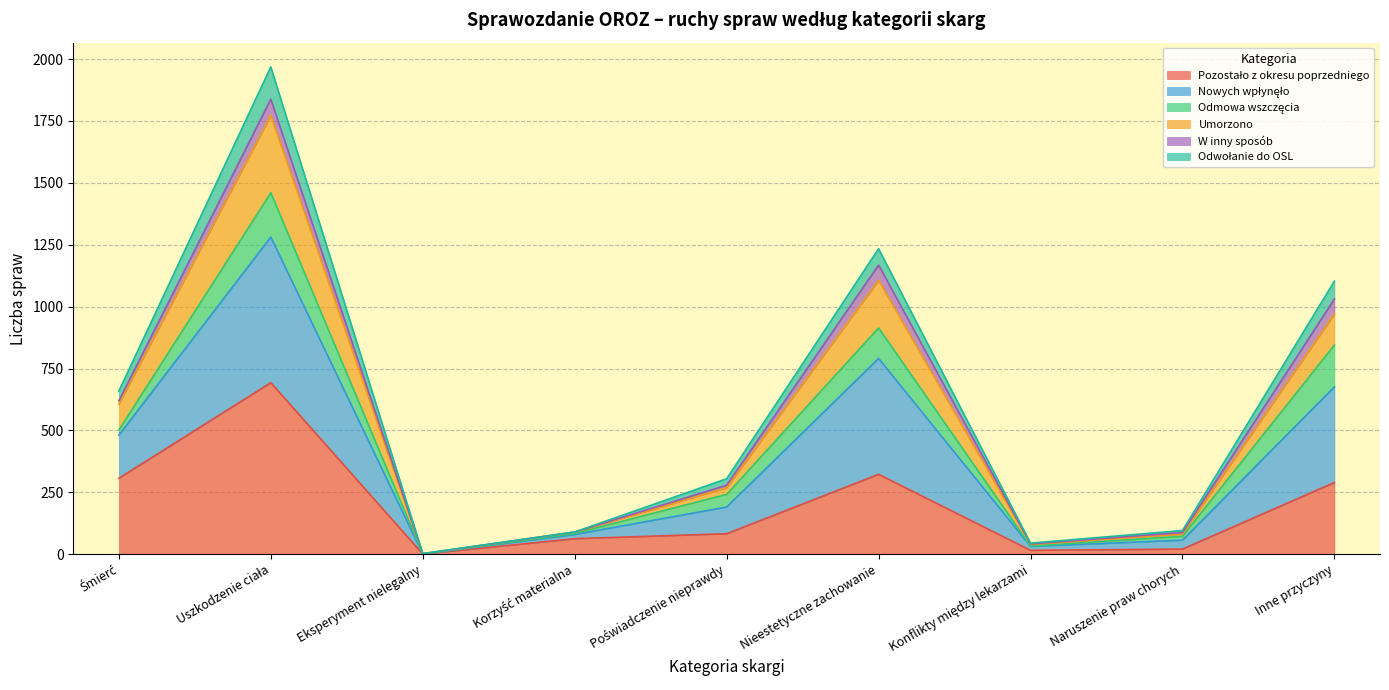

The Pozostało z okresu poprzedniego series shows 323 at Nieestetyczne zachowanie. True or false?

True